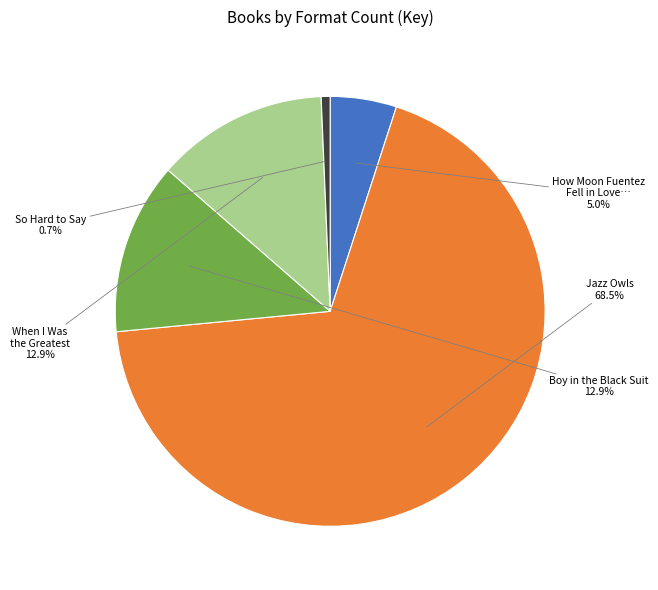

Is there a majority slice in this chart?

Yes